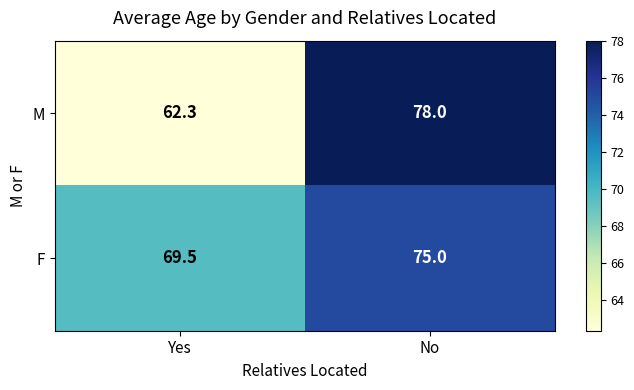

What is the average value of the M series?

70.2